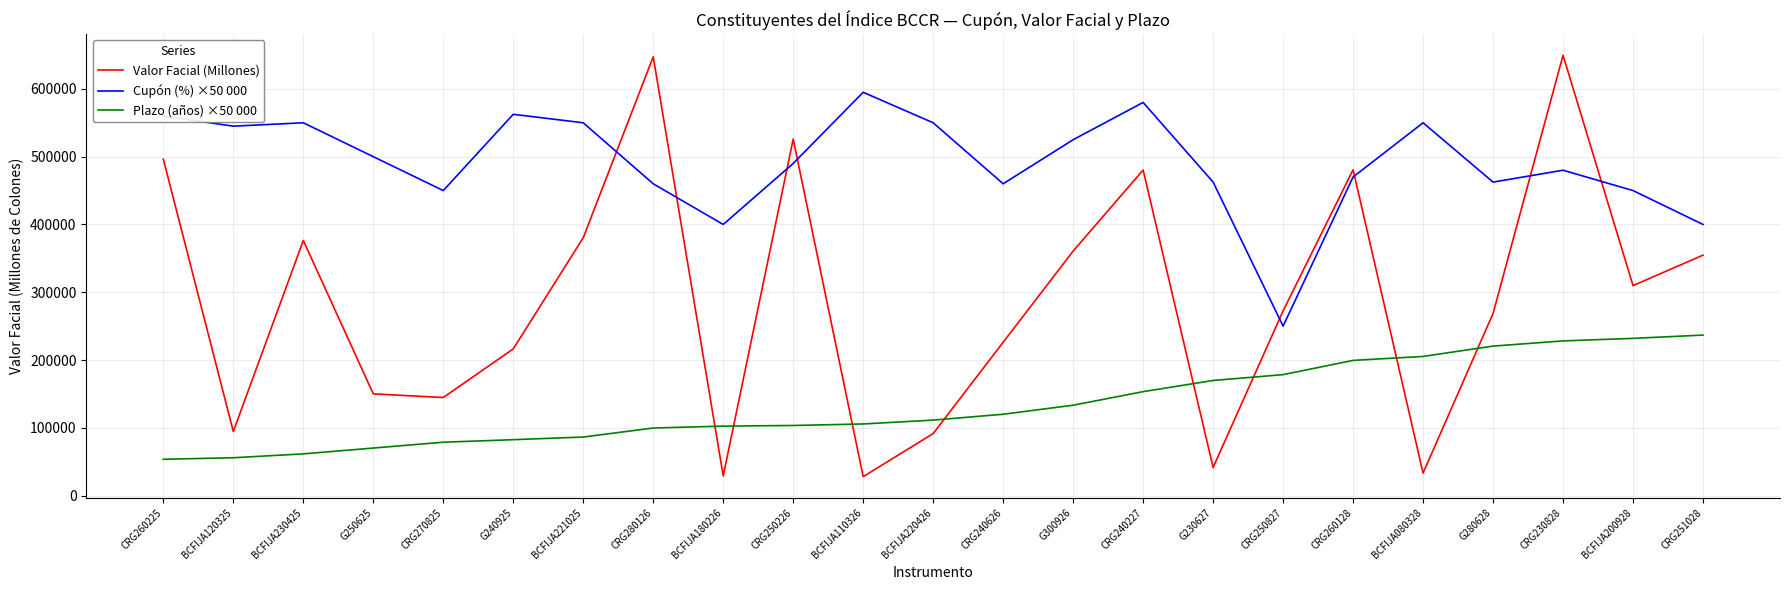

Is the value of Cupón (%) ×50 000 at CRG260128 greater than the value of Plazo (años) ×50 000 at CRG260225?

Yes